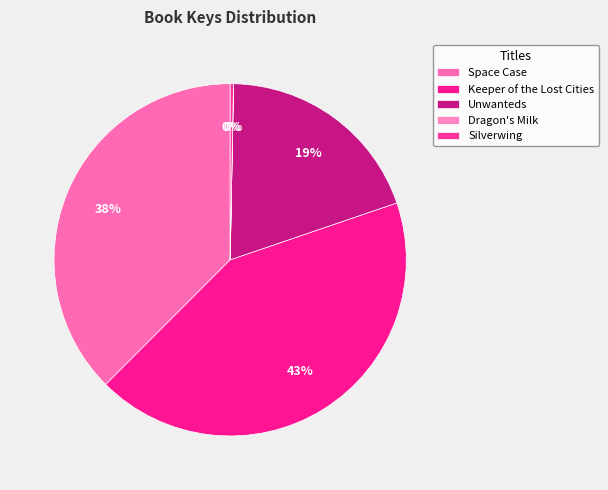

How many slices are in this pie chart?

5